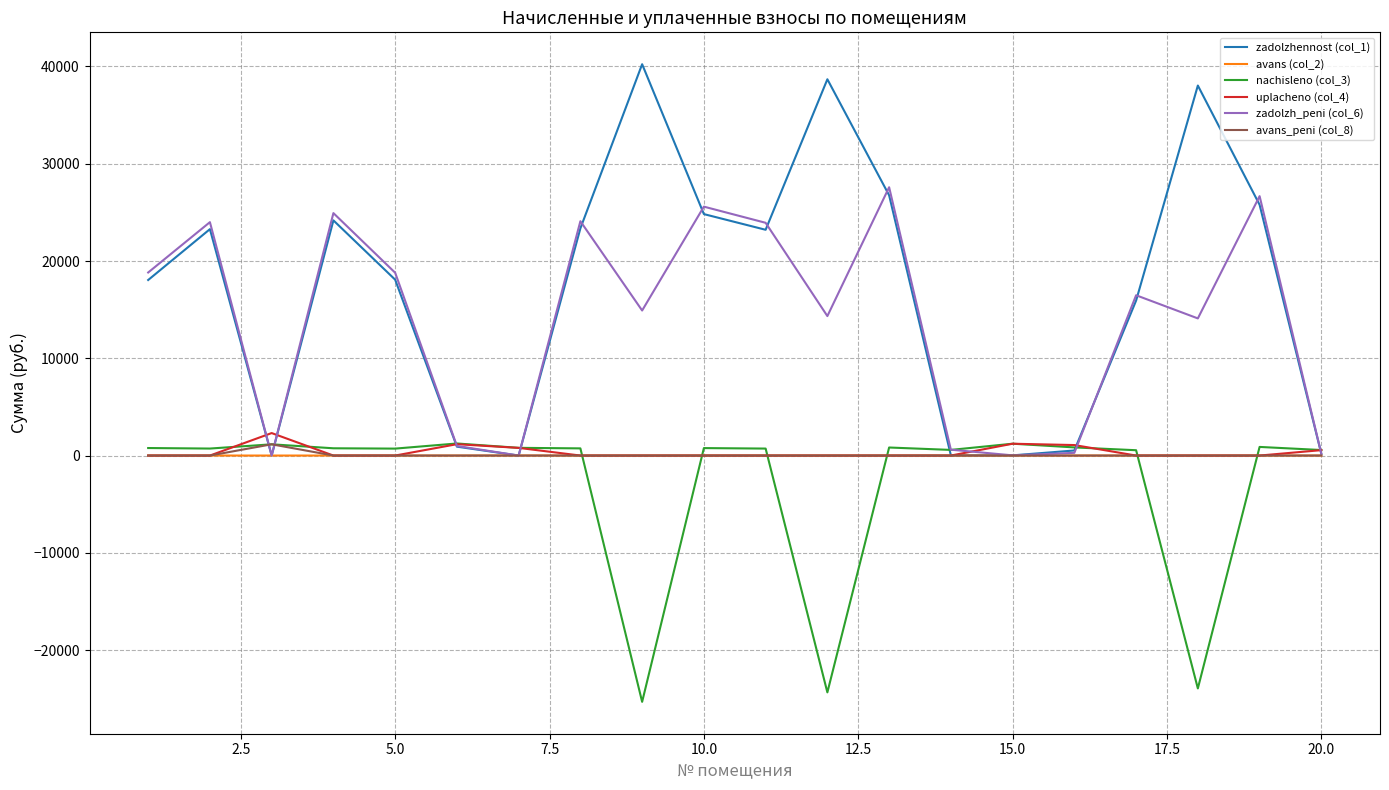

How many distinct data groups are displayed?

6